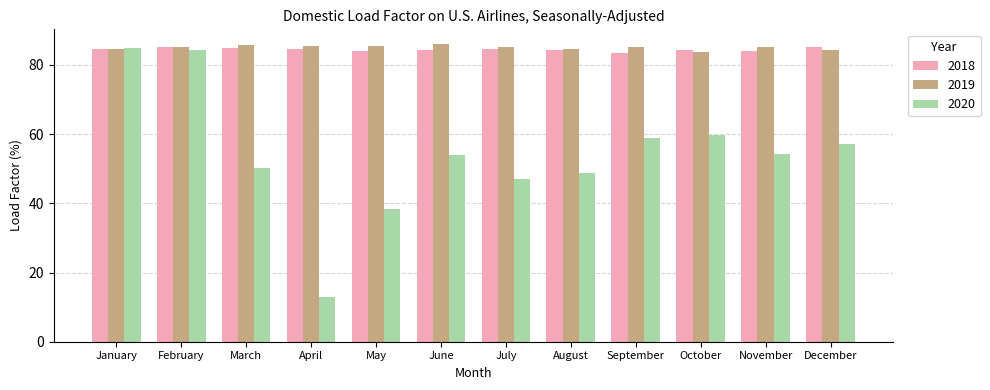

What is the total value across all series at January?

254.2